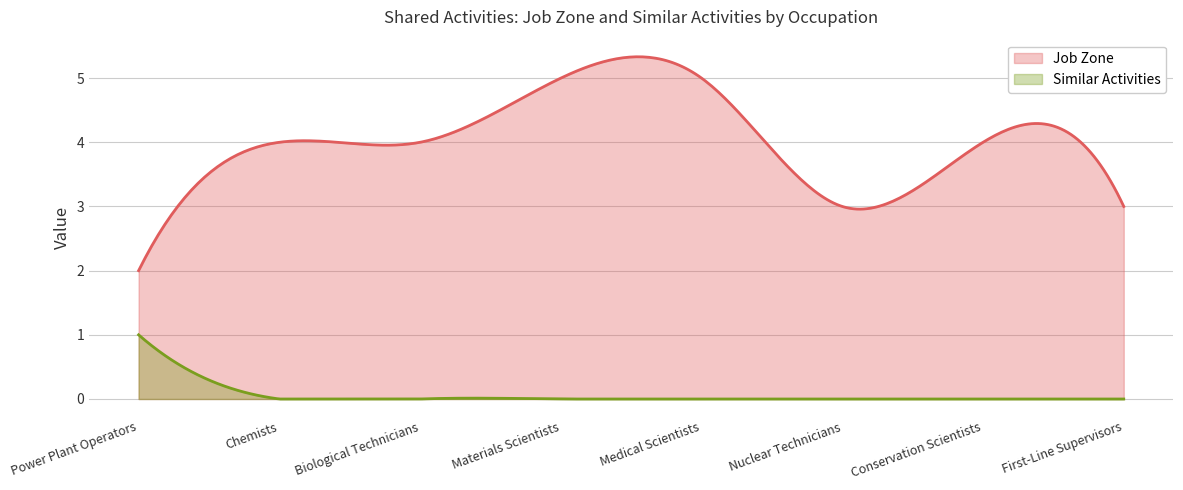

Rank the categories by Similar Activities value from highest to lowest.

Power Plant Operators, Chemists, Biological Technicians, Materials Scientists, Medical Scientists, Nuclear Technicians, Conservation Scientists, First-Line Supervisors